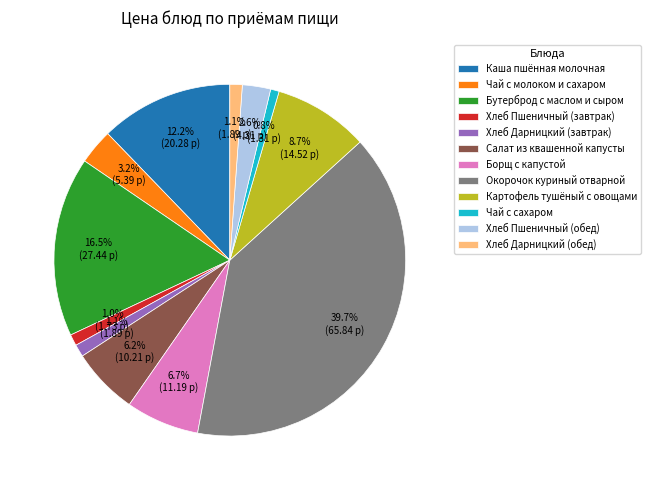

Between Борщ с капустой and Чай с молоком и сахаром, which is larger?

Борщ с капустой